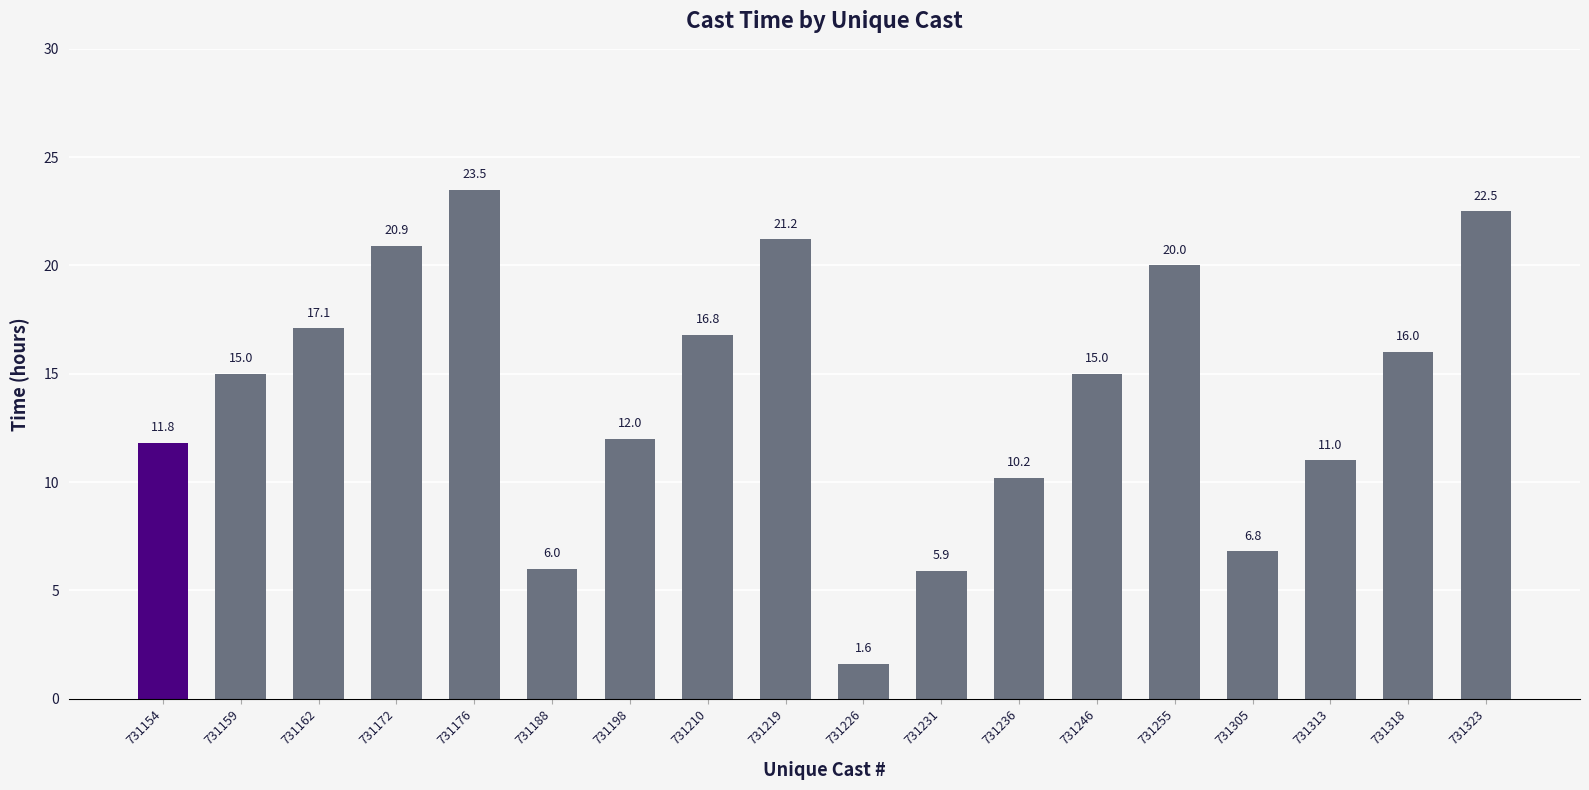

The value at 731318 is 16.0. True or false?

True